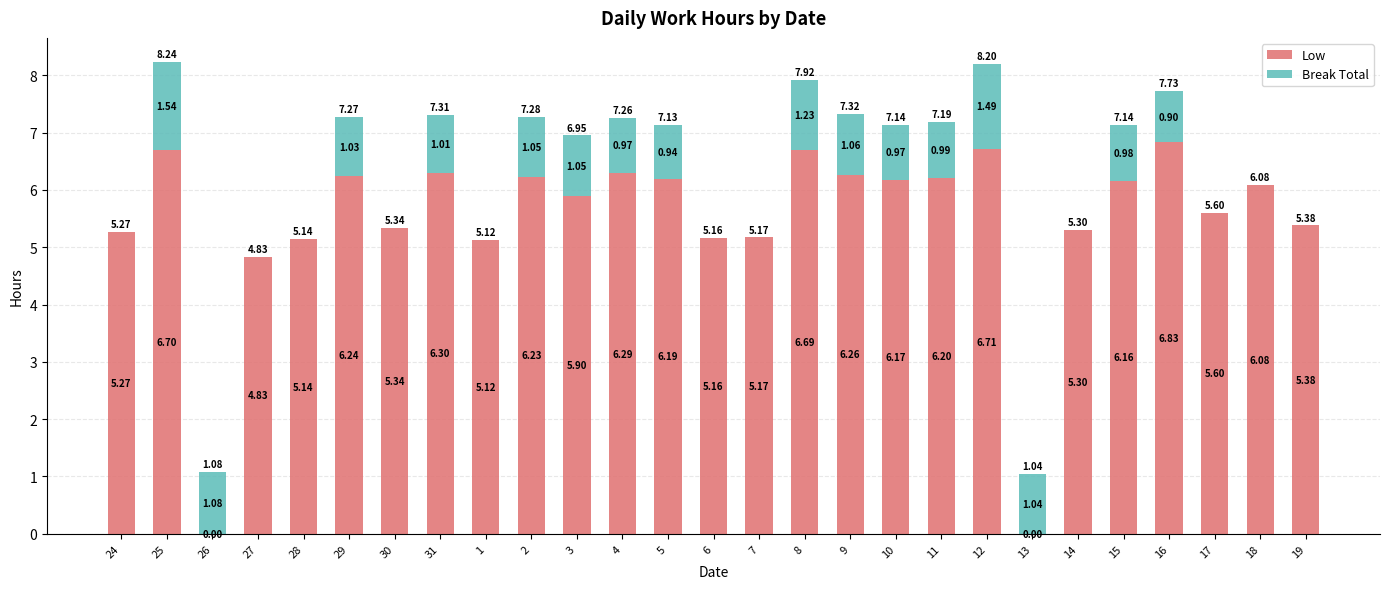

How many values in the Low series exceed 6?

14